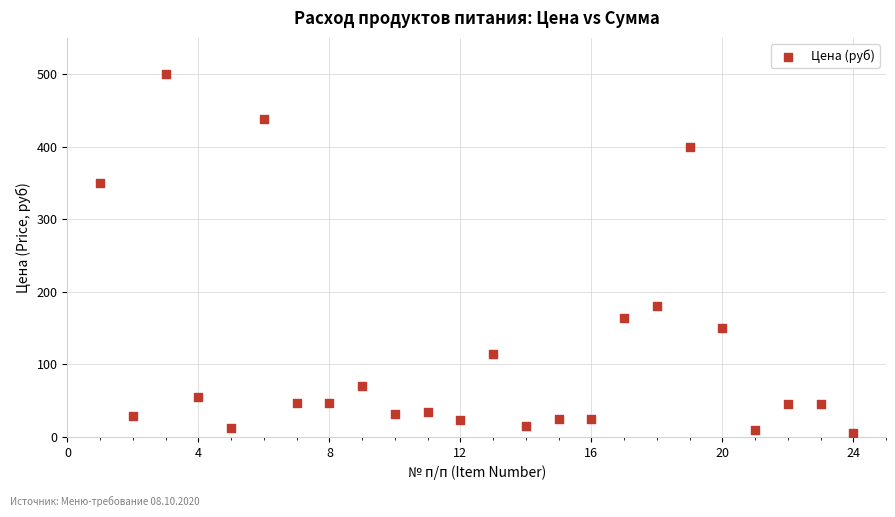

What Y value in the scatter plot is closest to 252?

180.0